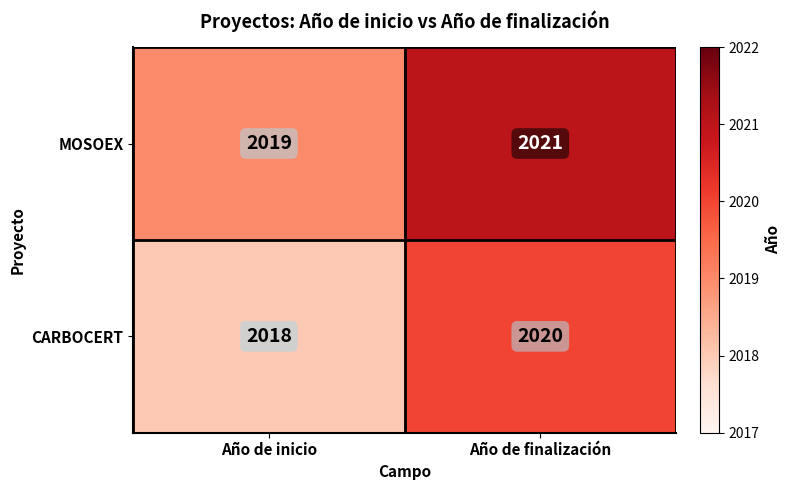

At which label is MOSOEX closest to 2020?

Año de inicio